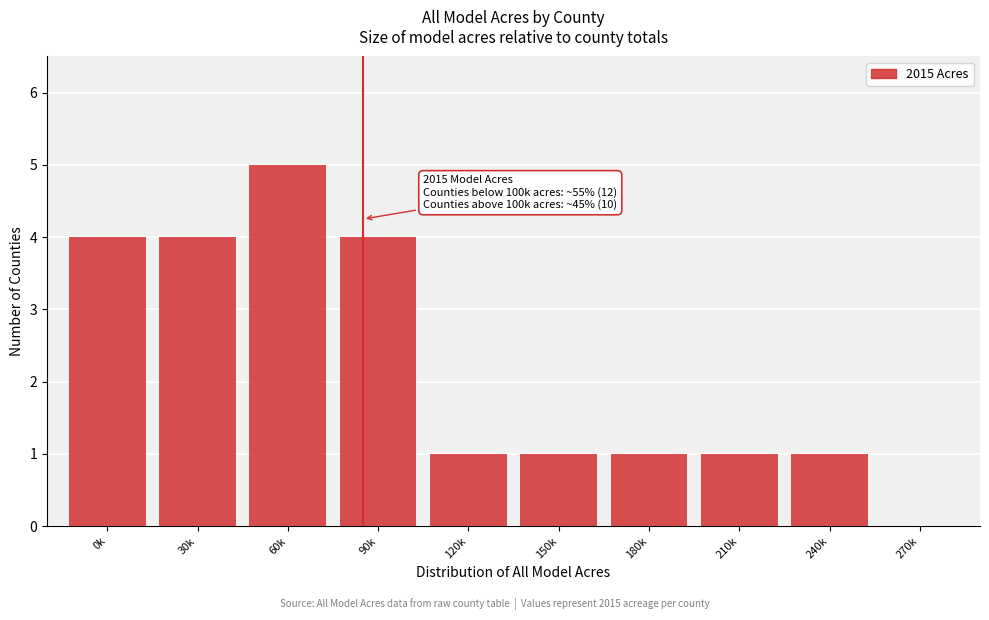

Reading right to left, what are all the values shown in this chart?

270k=0	240k=1	210k=1	180k=1	150k=1	120k=1	90k=4	60k=5	30k=4	0k=4